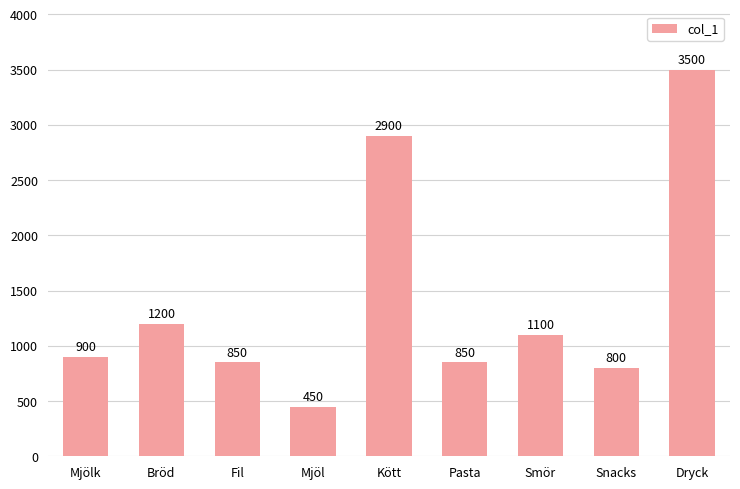

How many values are below 900?

4